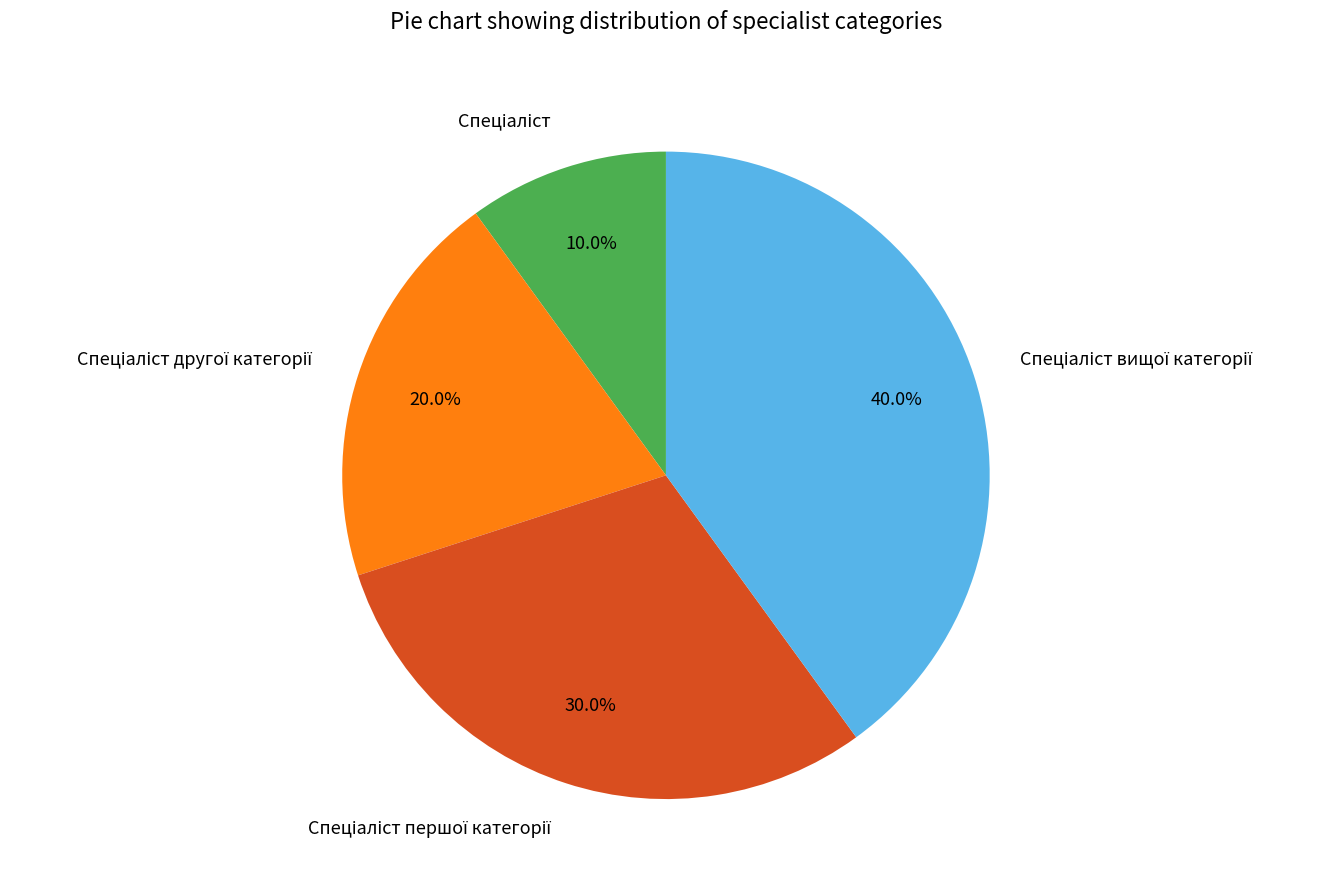

Is there a majority slice in this chart?

No